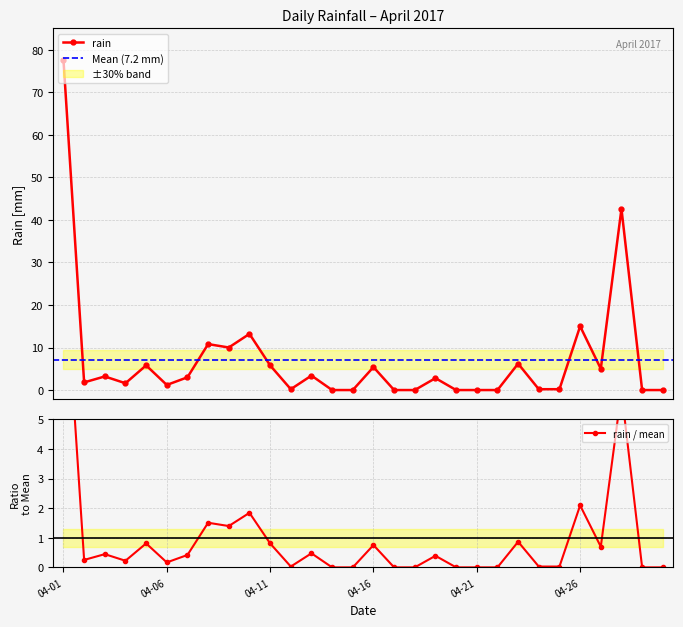

At which category does the chart reach its minimum across all series?

2017-04-14